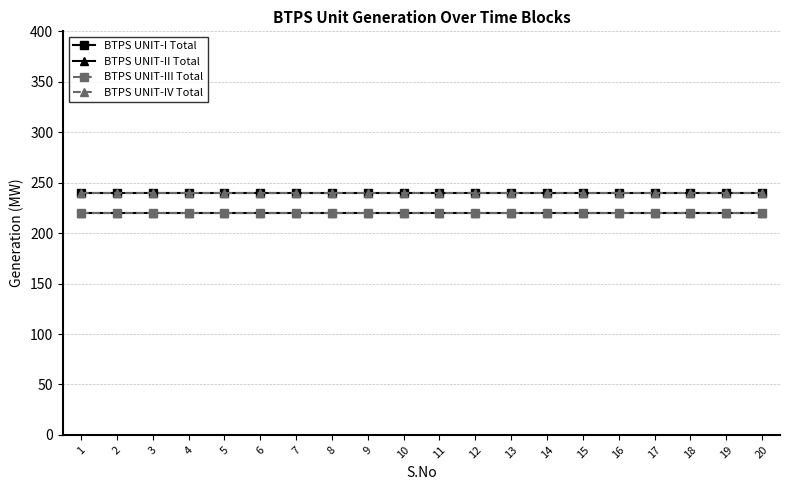

Between 13 and 19, which series saw the biggest shift?

BTPS UNIT-I Total